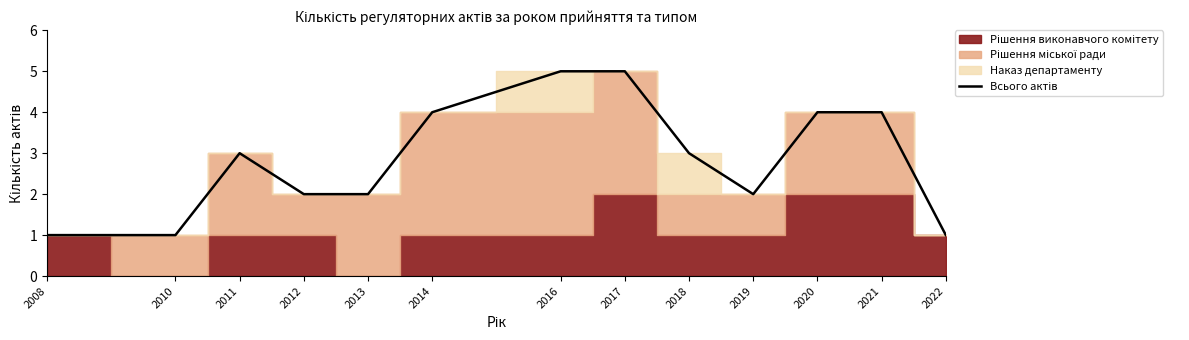

At which category does the data reach its first local valley?

2019